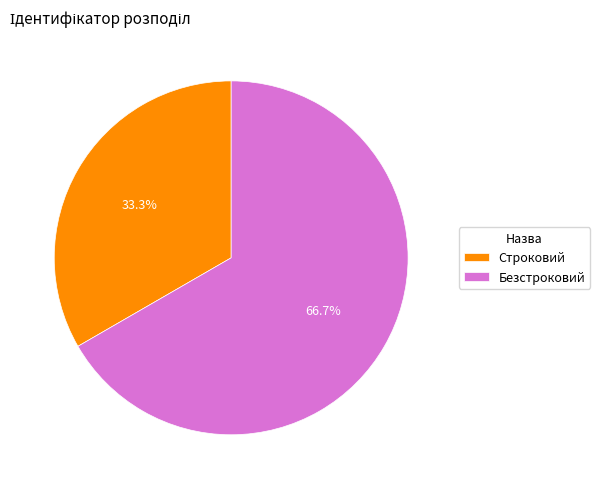

What portion of the pie excludes Безстроковий?

33.3%